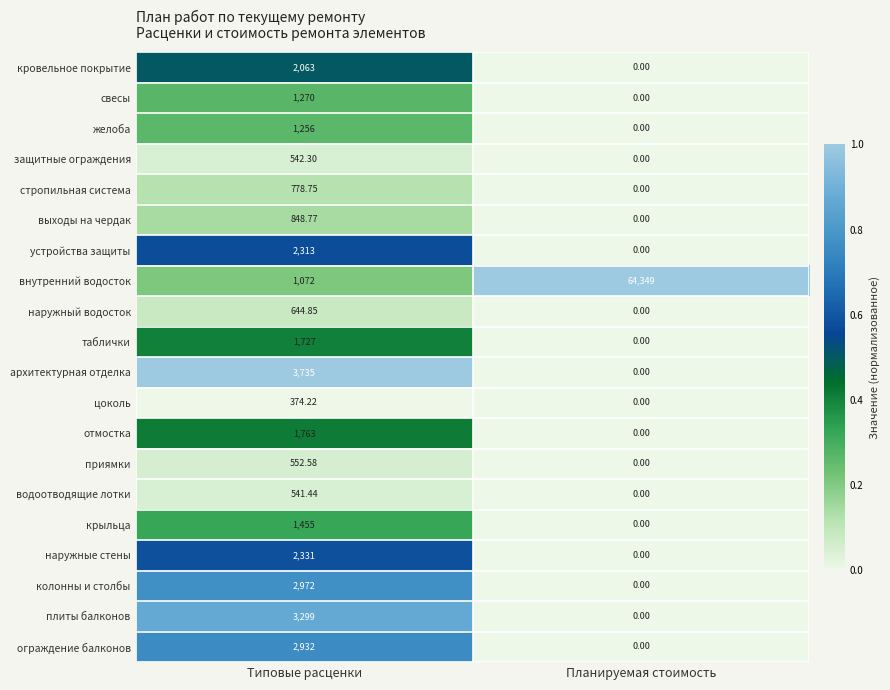

At which category is the sum across all series the highest?

Планируемая стоимость